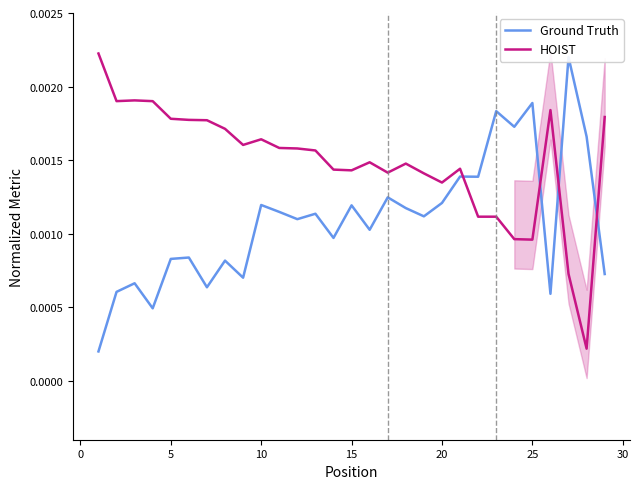

Count the Ground Truth values in the range 0 to 1.

29